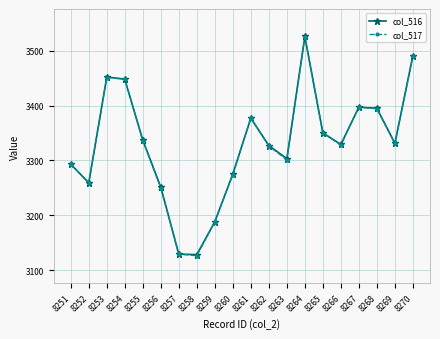

What is the sum of the col_516 values at 8267 and 8254?

6845